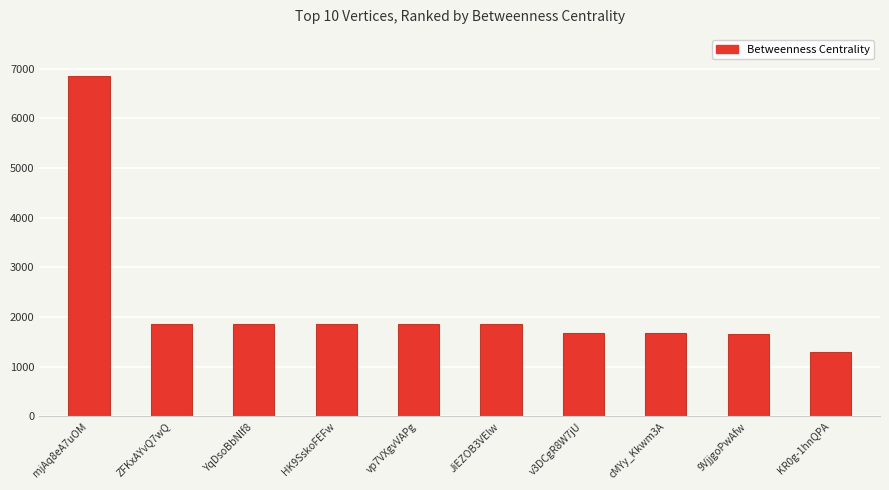

How many series are shown in this chart?

1